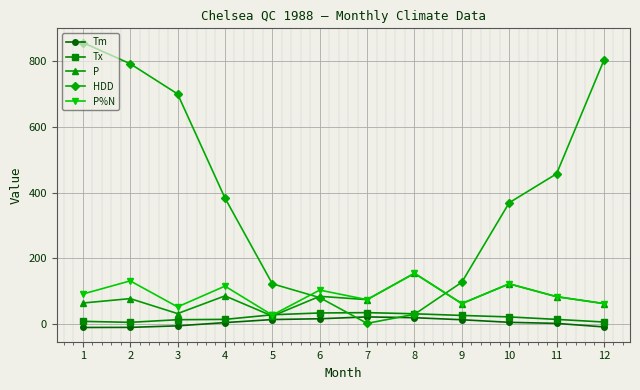

At which label does P reach its peak?

8